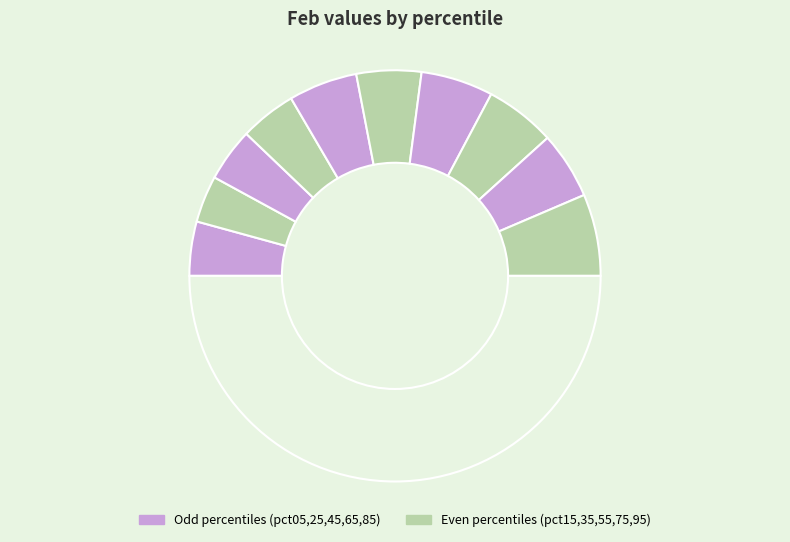

Which category has the smallest portion of the pie?

pct15